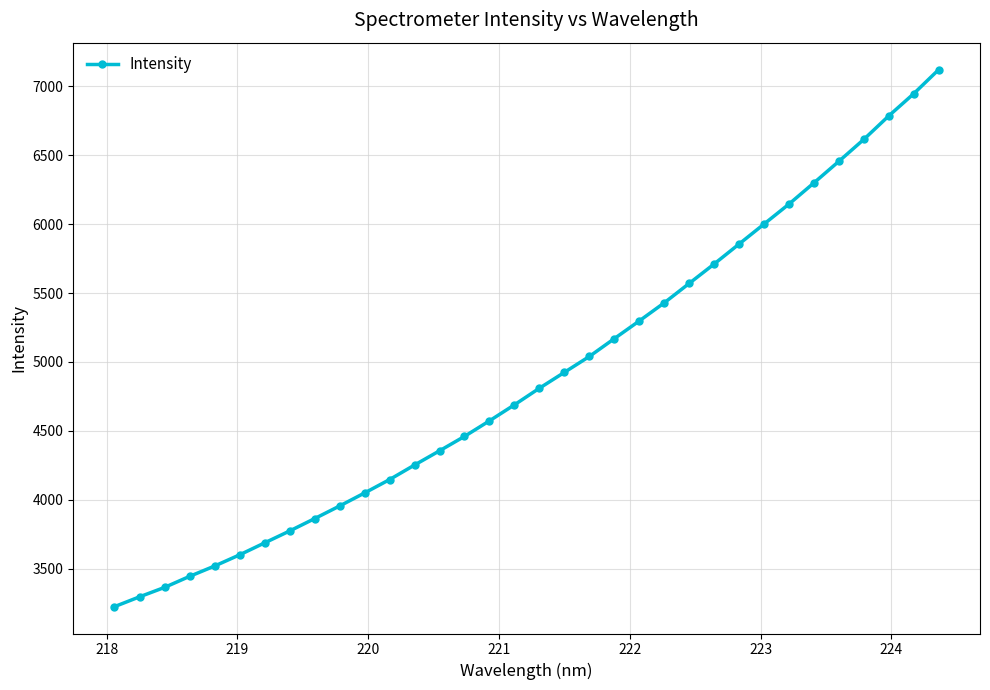

What is the average value?

4895.3